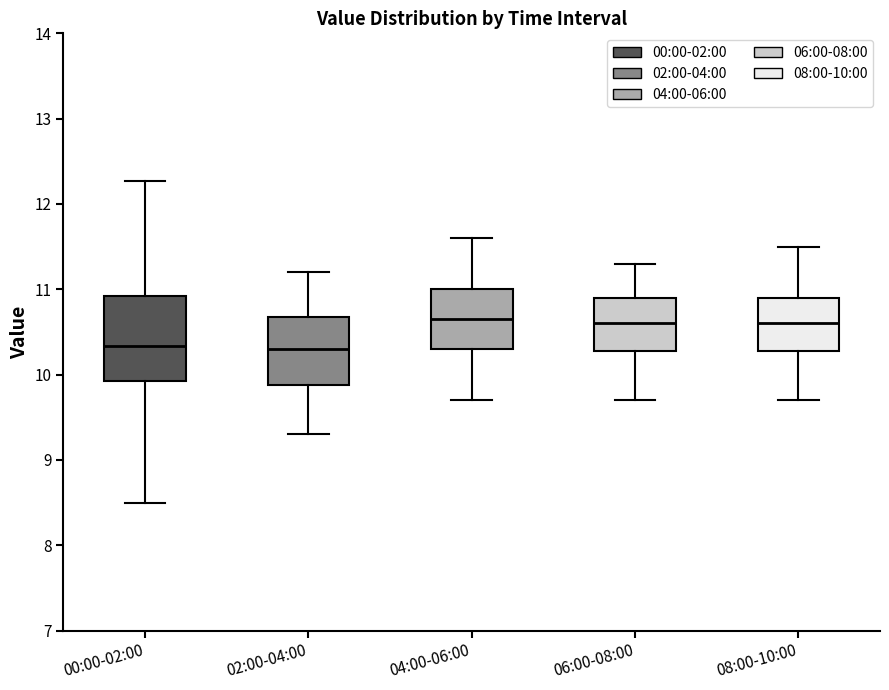

Reading left to right, transcribe this box plot: for each box, give where its median line is, the range the box spans, and where its two whiskers end, as read against the y-axis. The values are not printed on the chart, so give them approximately, as read against the axis.

00:00-02:00: median 10.3, box 9.9 to 10.9, whiskers 8.5 to 12.3
02:00-04:00: median 10.3, box 9.9 to 10.7, whiskers 9.3 to 11.2
04:00-06:00: median 10.7, box 10.3 to 11.0, whiskers 9.7 to 11.6
06:00-08:00: median 10.6, box 10.3 to 10.9, whiskers 9.7 to 11.3
08:00-10:00: median 10.6, box 10.3 to 10.9, whiskers 9.7 to 11.5